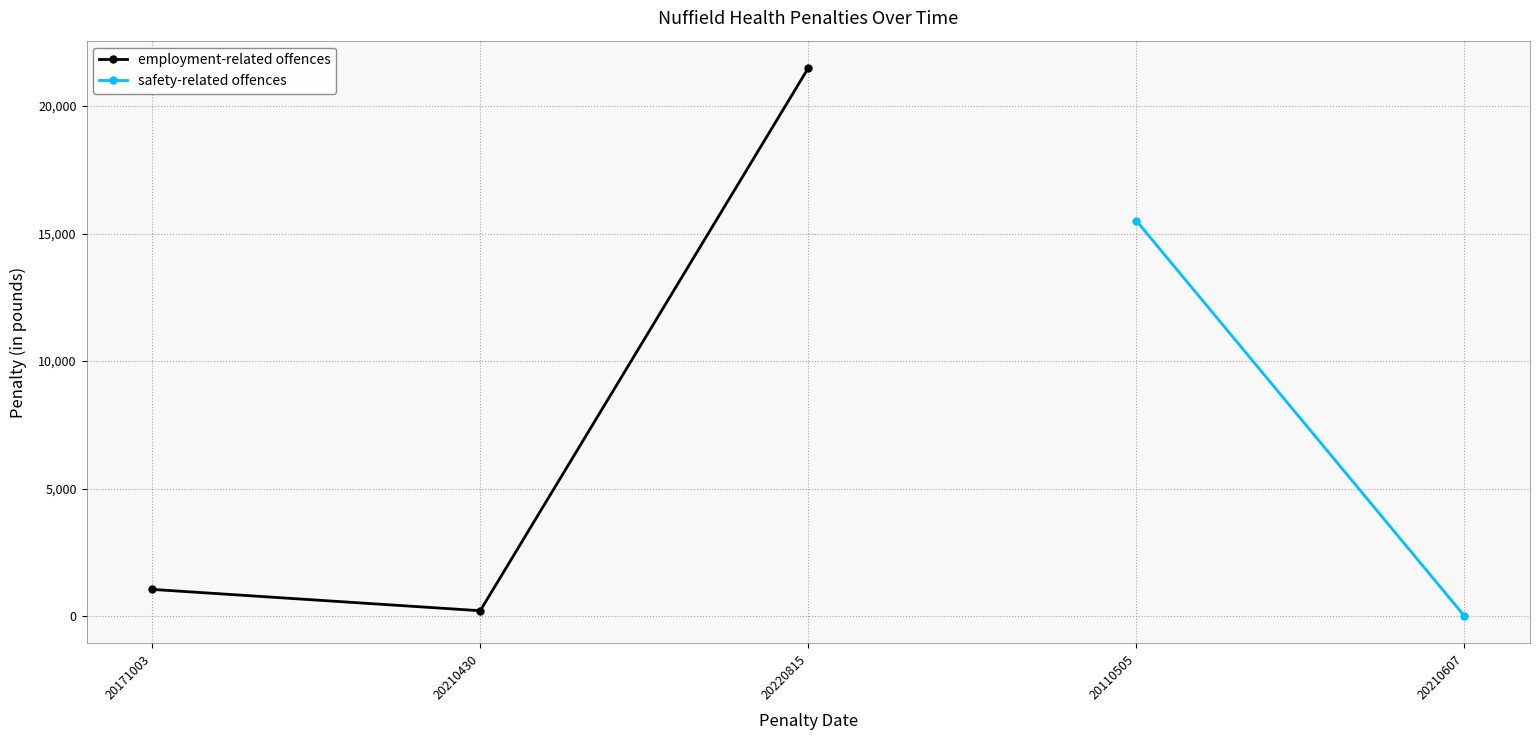

Rank the categories by employment-related offences value from highest to lowest.

20220815, 20171003, 20210430